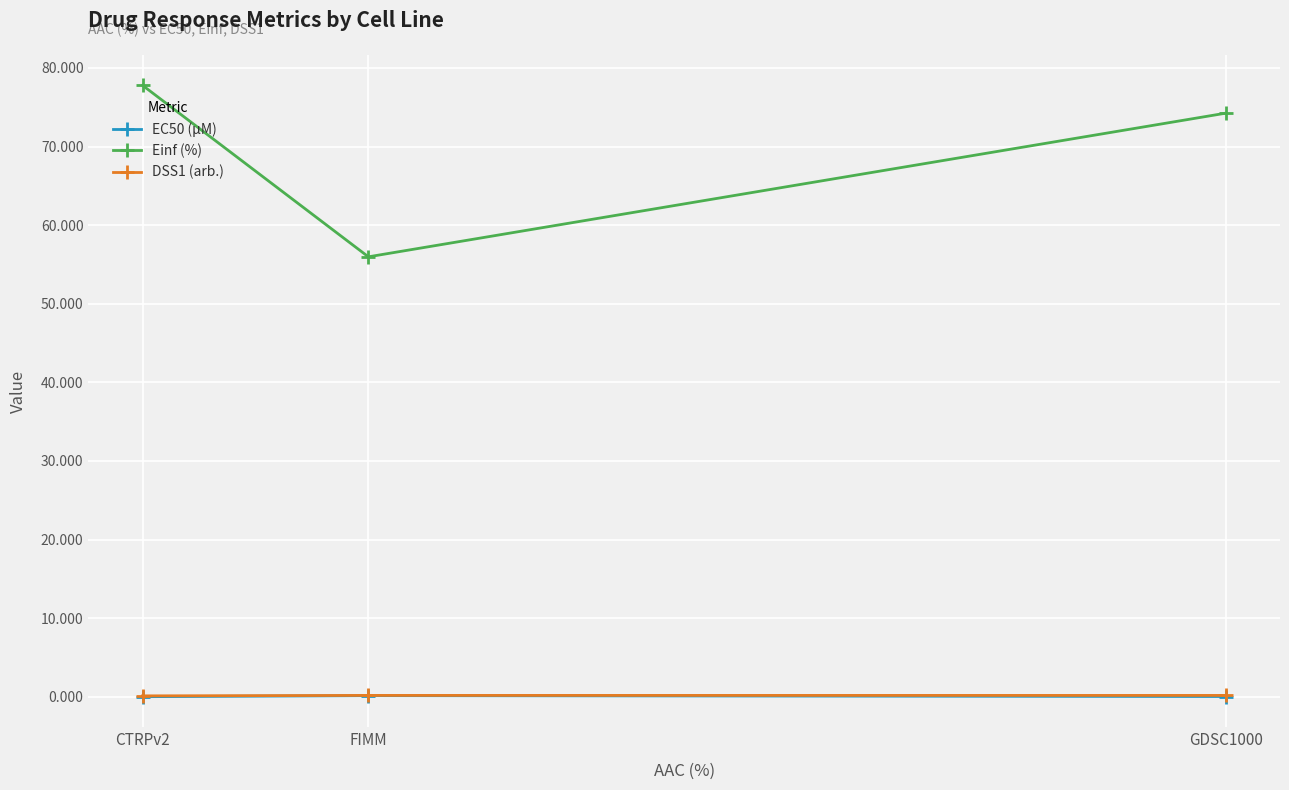

Which has a higher value, CTRPv2 or GDSC1000?

GDSC1000